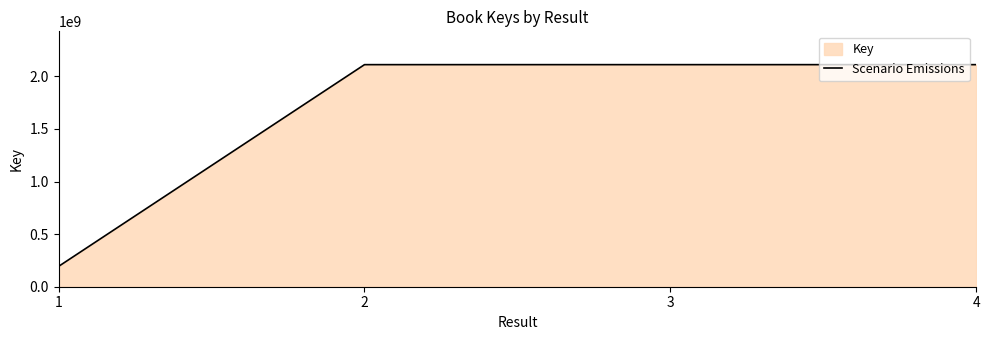

List the labels in order of value, smallest first.

1, 4, 2, 3